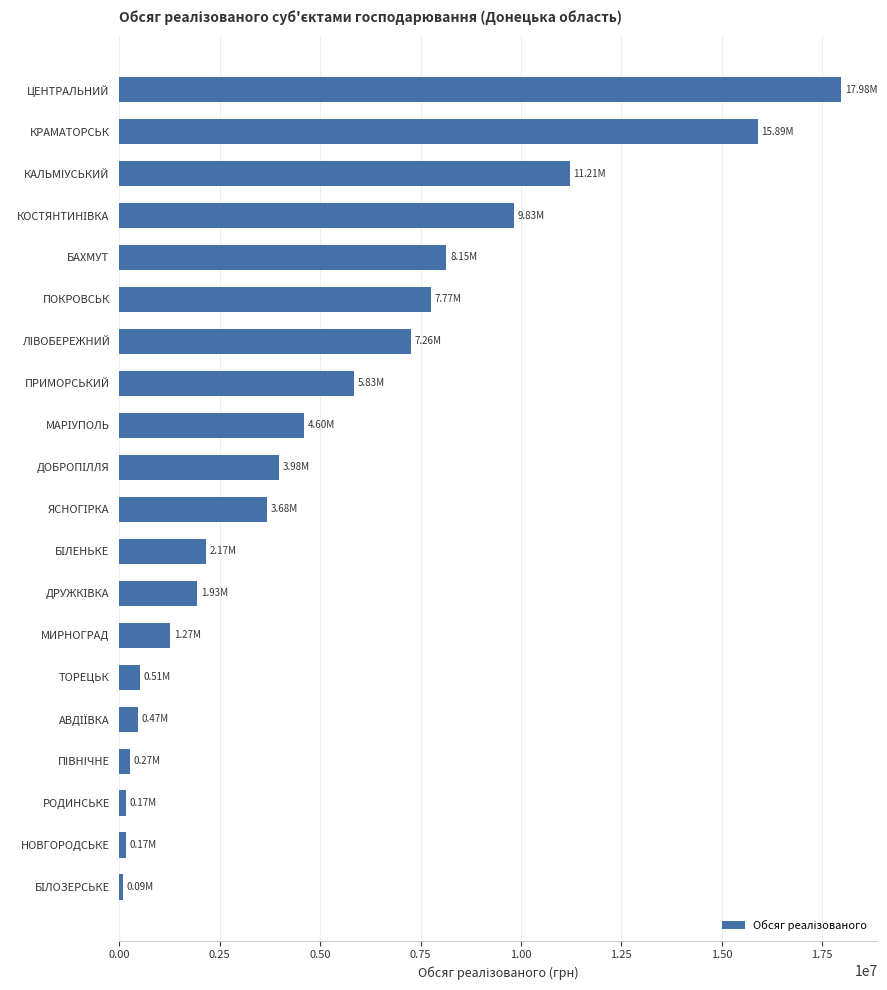

How many bars are there in total?

20